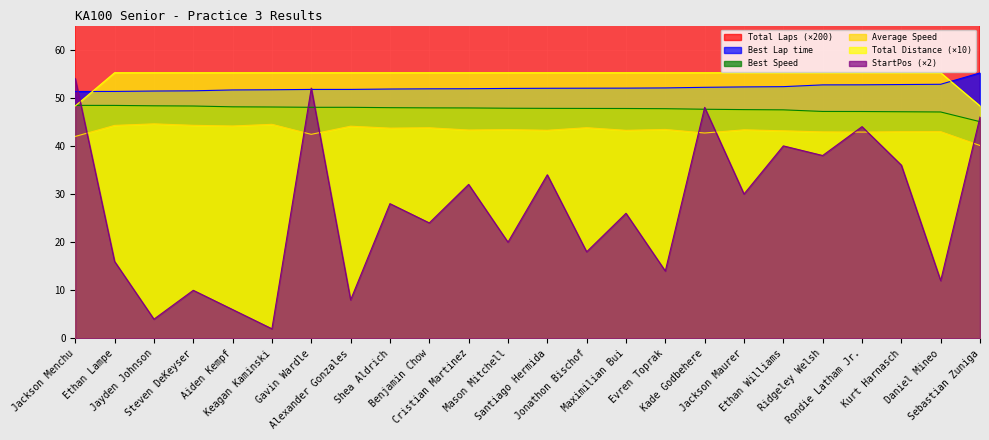

At Rondie Latham Jr., list the series in order from smallest to largest.

Average Speed, StartPos, Best Speed, Best Lap time, Total Distance, Total Laps